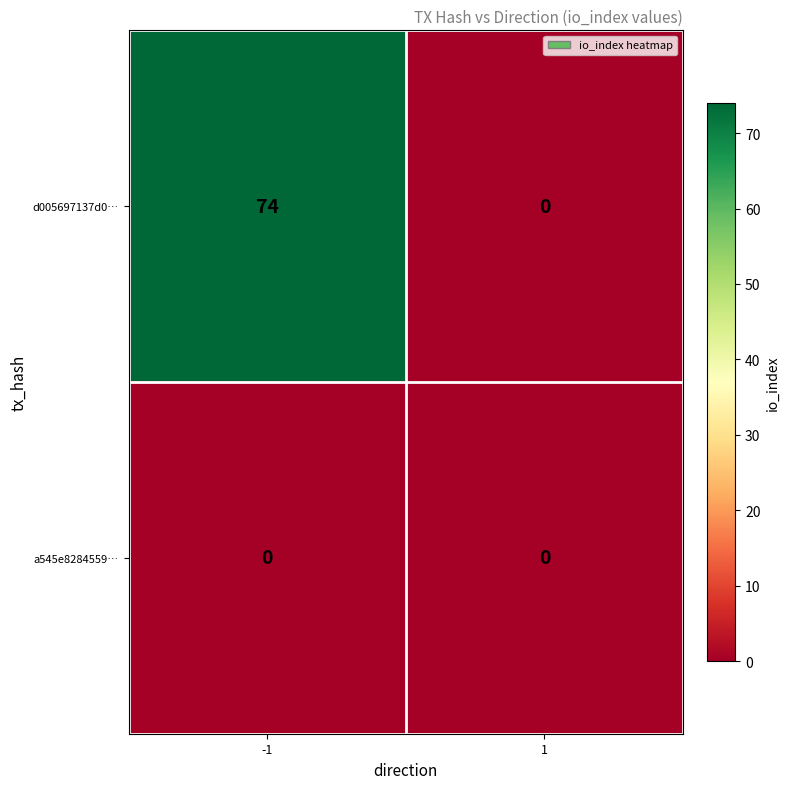

What is the greatest value displayed?

74